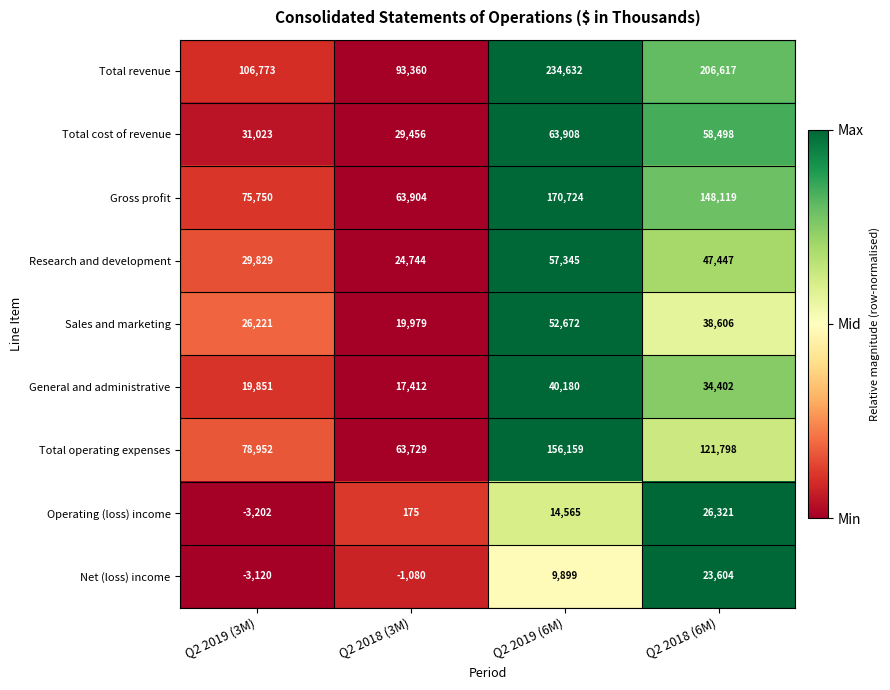

Rank the series at Q2 2019 (6M) from highest to lowest value.

Total revenue, Gross profit, Total operating expenses, Total cost of revenue, Research and development, Sales and marketing, General and administrative, Operating (loss) income, Net (loss) income